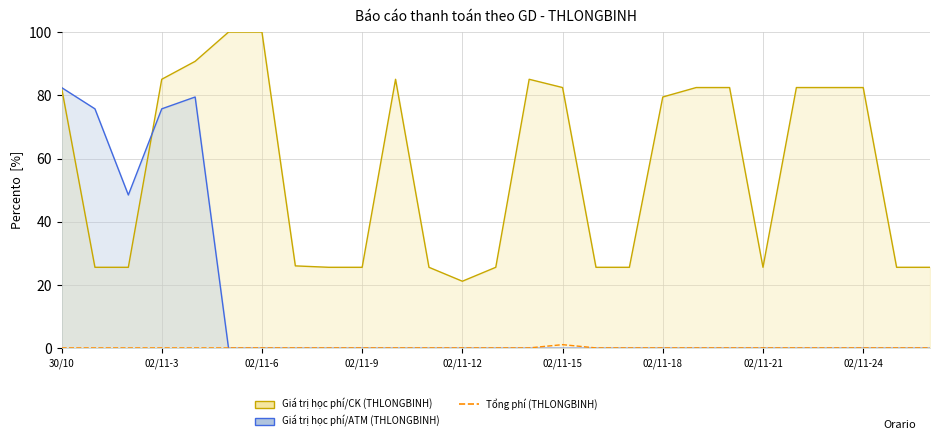

Is it true that the value at 19 is 0.1?

True